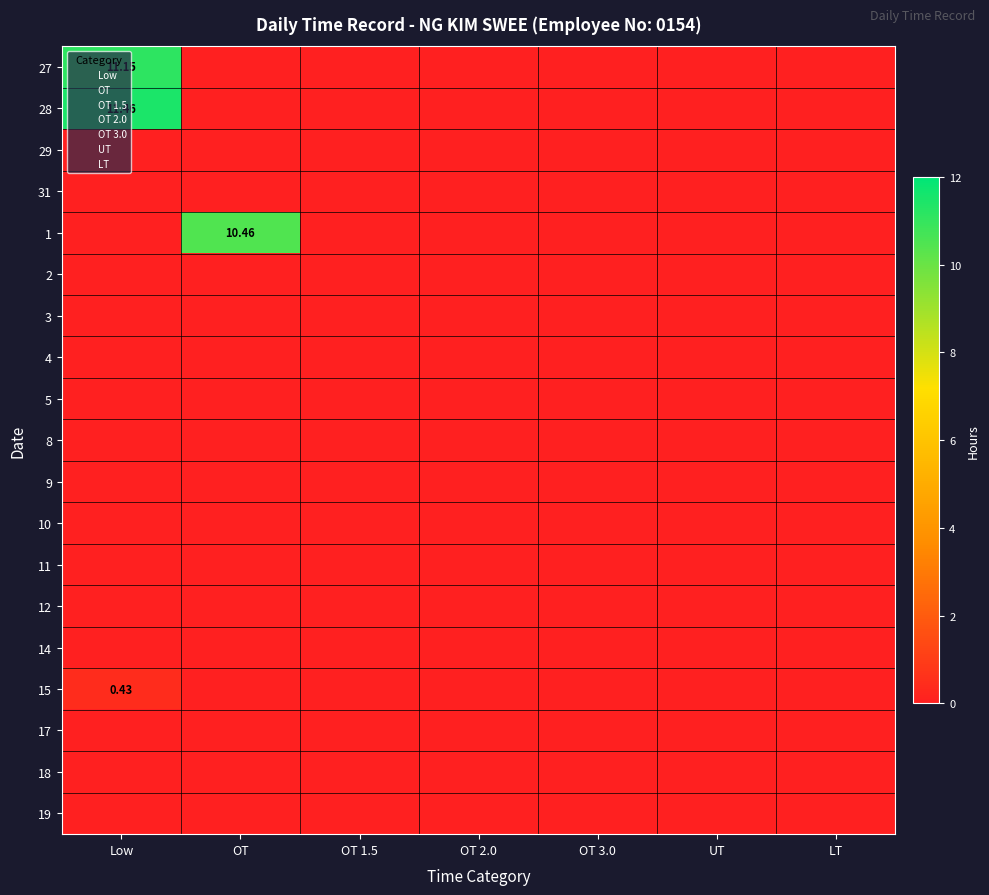

At which category is the sum across all series the highest?

Low